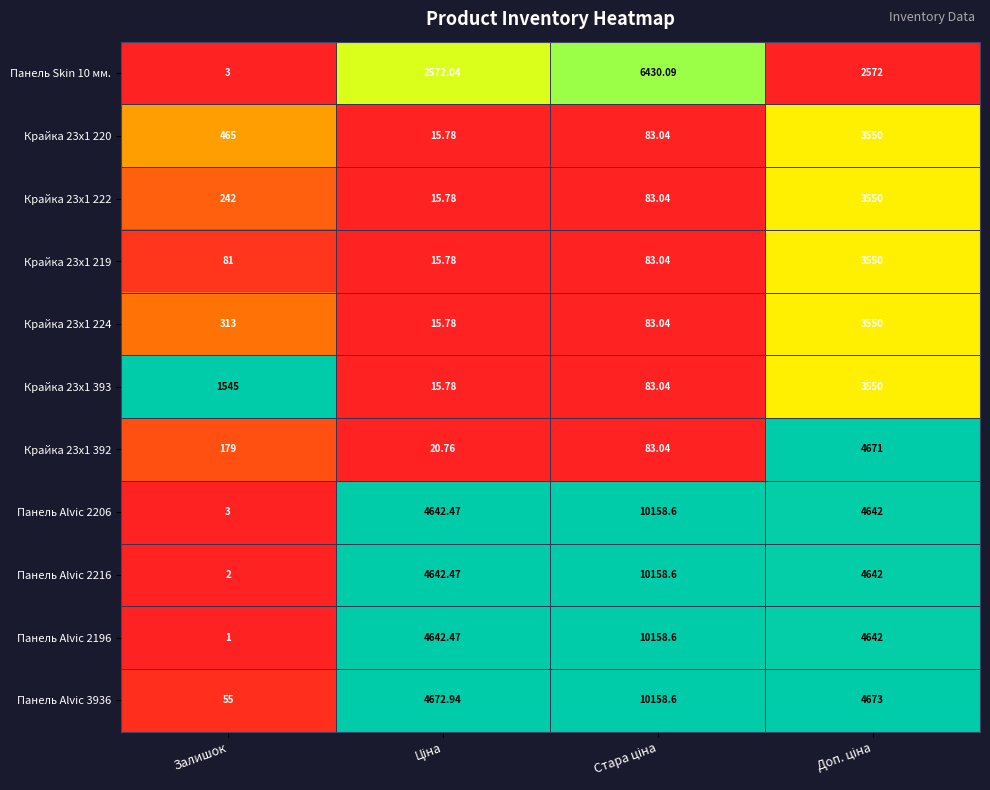

Which category has the lowest value in the Панель Alvic 3936 series?

Залишок